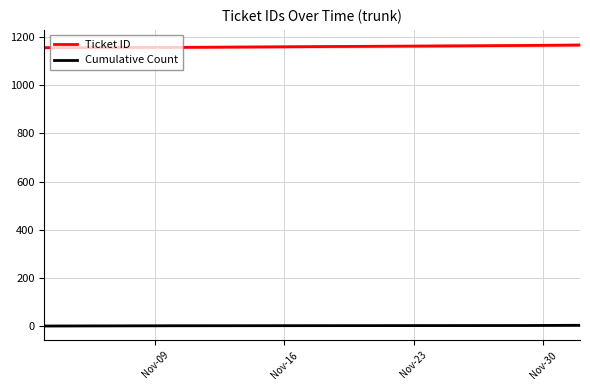

True or false: Cumulative Count and Ticket ID cross at least once.

False